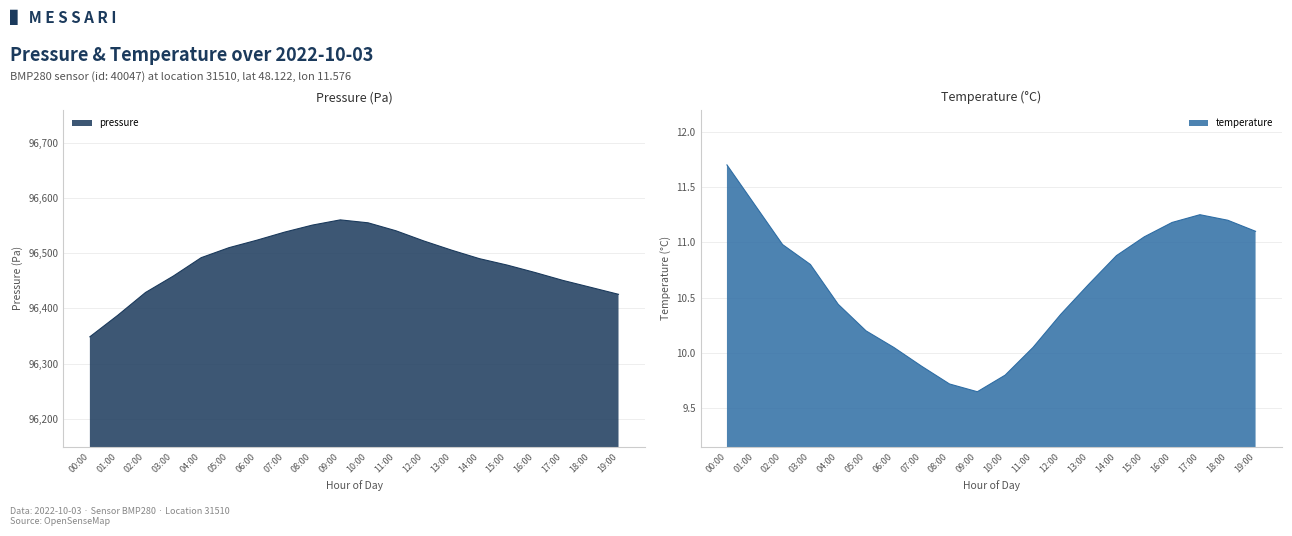

The value of temperature at 13:00 is 10.6. True or false?

True